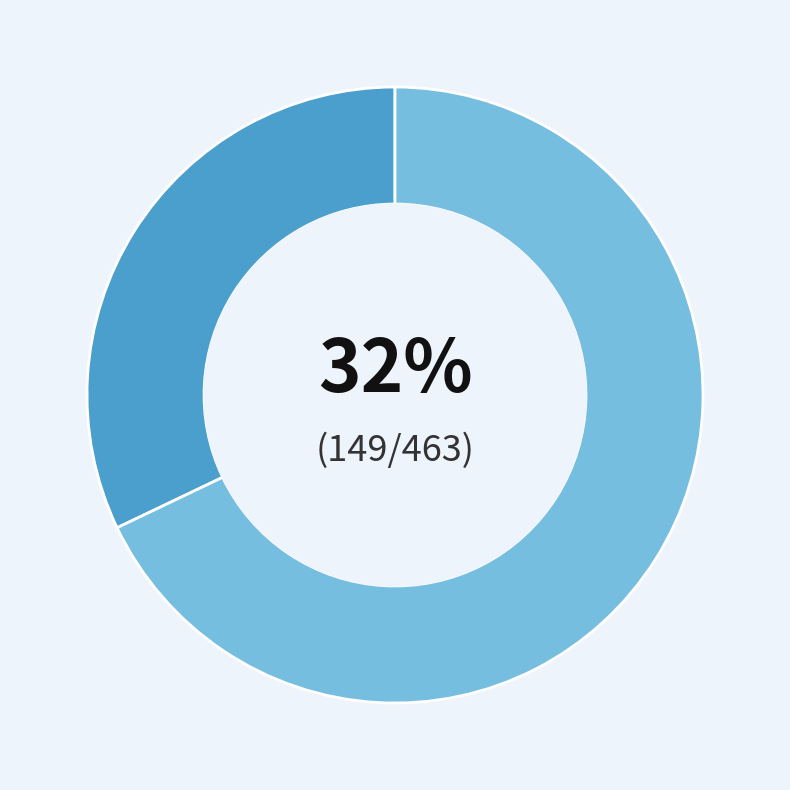

To the nearest percent, what is the difference between the largest and smallest slice percentages?

36%